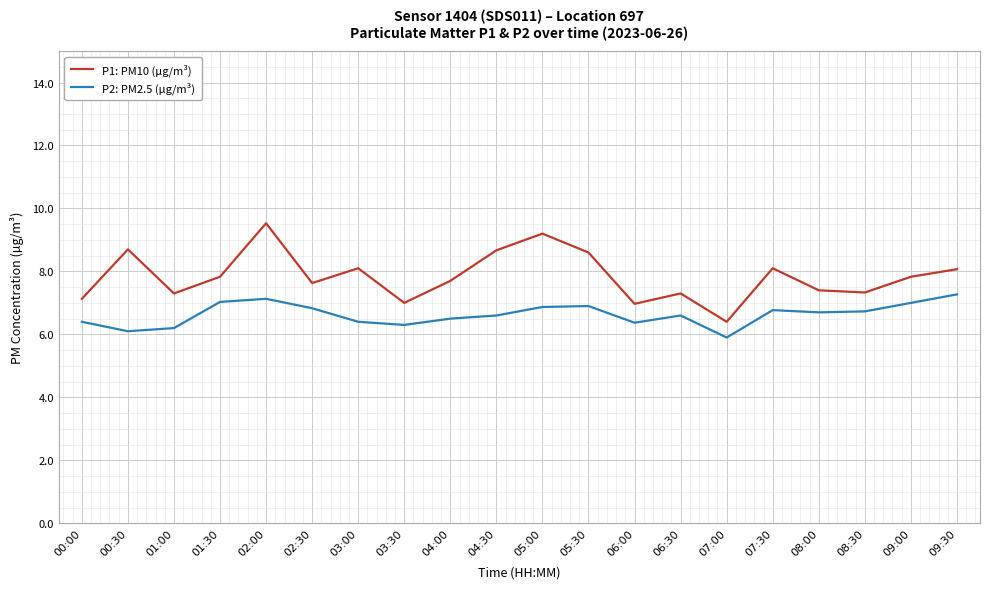

What is the lowest value of the P1: PM10 (µg/m³) series?

6.4